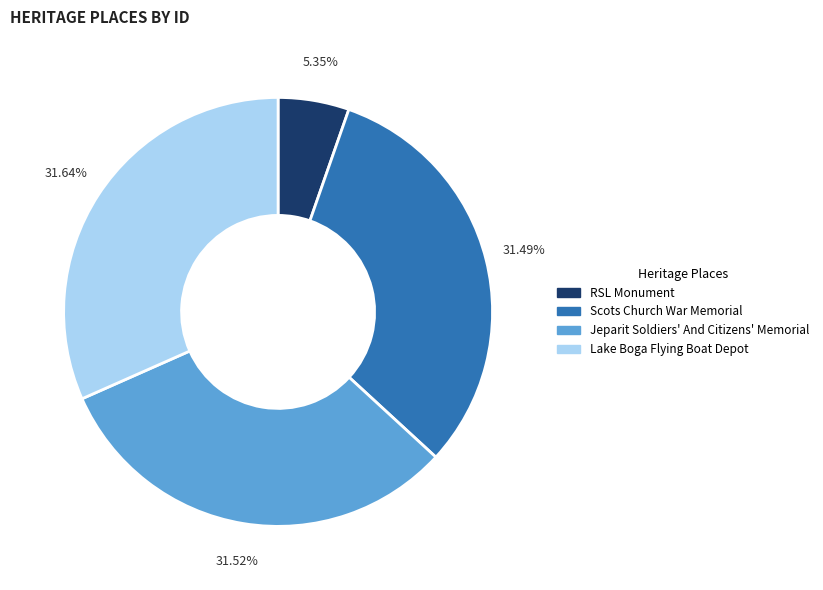

What percentage is the Jeparit Soldiers' And Citizens' Memorial slice, to the nearest percent?

32%